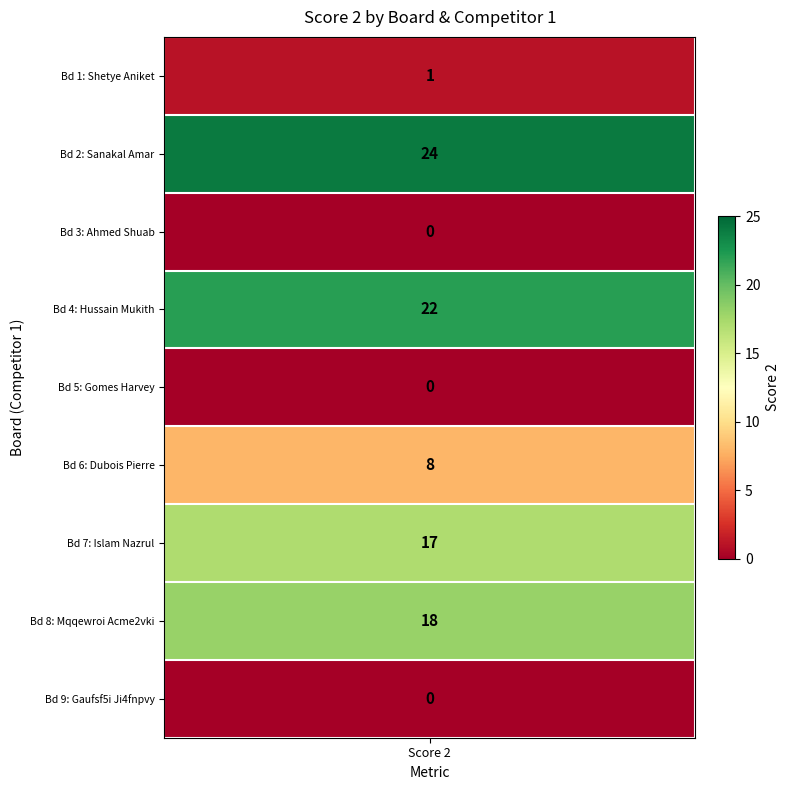

How many positive values are there?

6